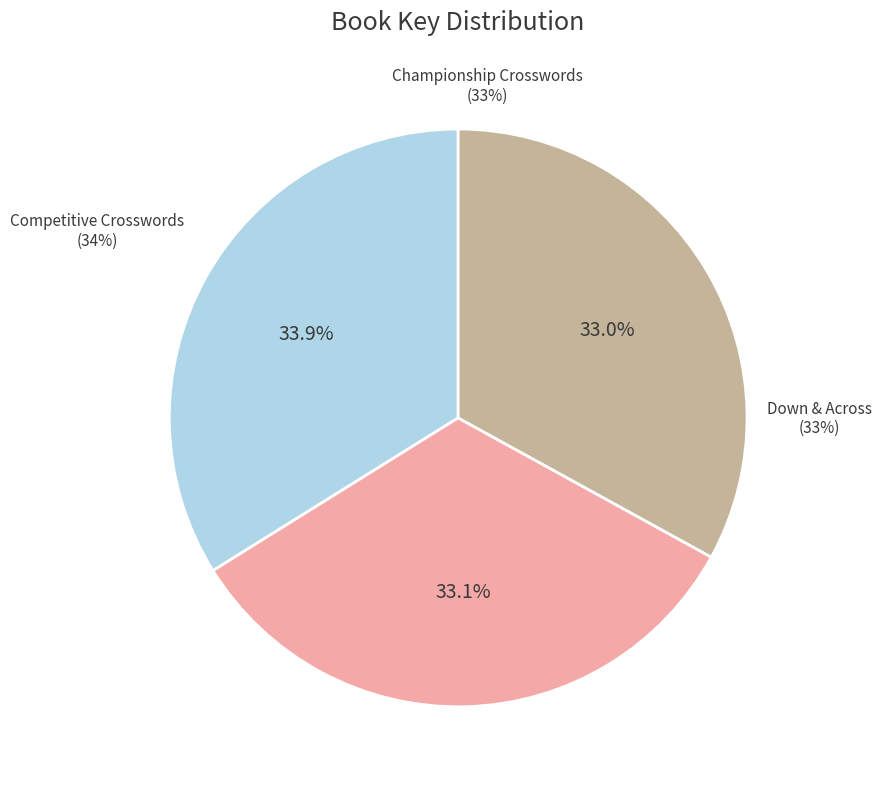

How many segments does this pie chart have?

3